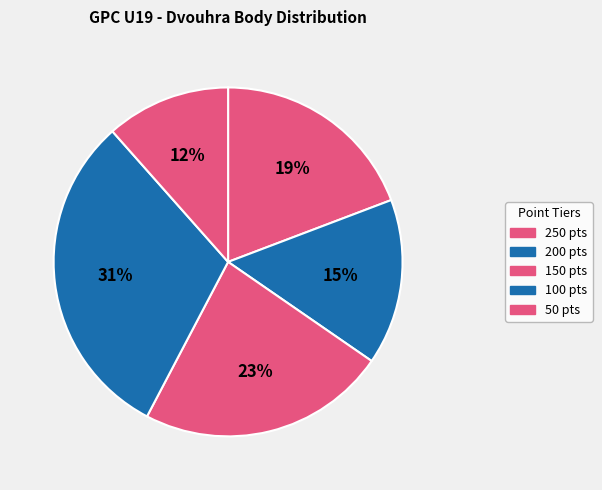

Count the number of slices in the pie.

5